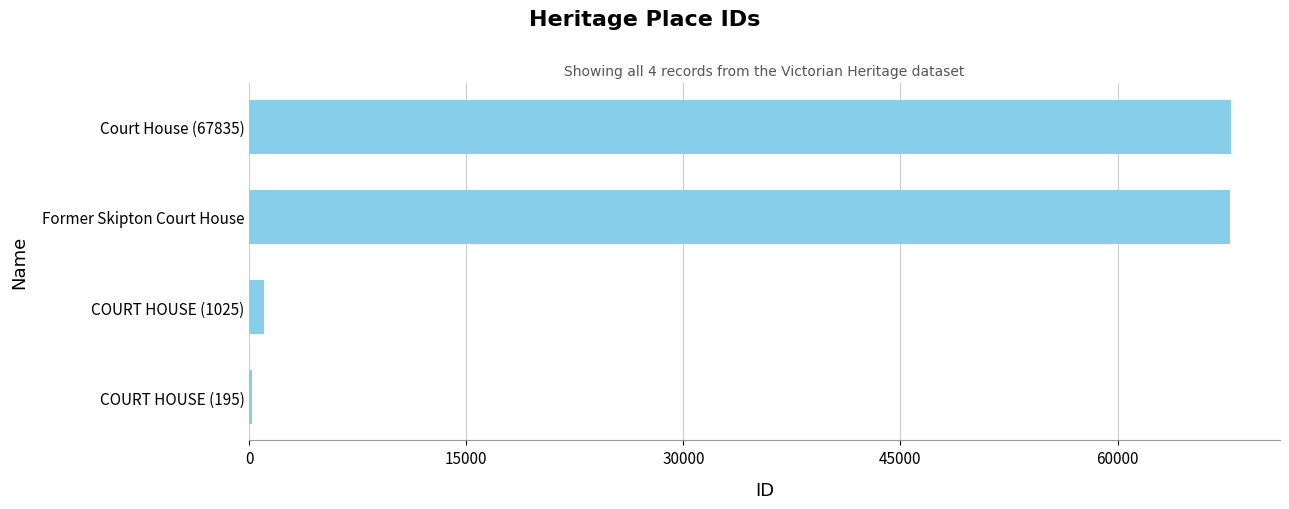

At which label is the value closest to 34015?

COURT HOUSE (1025)